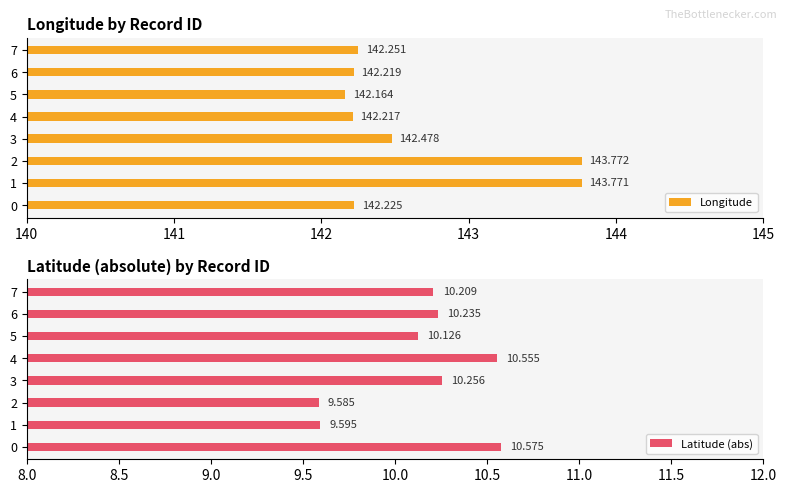

What is the smallest value displayed?

9.6